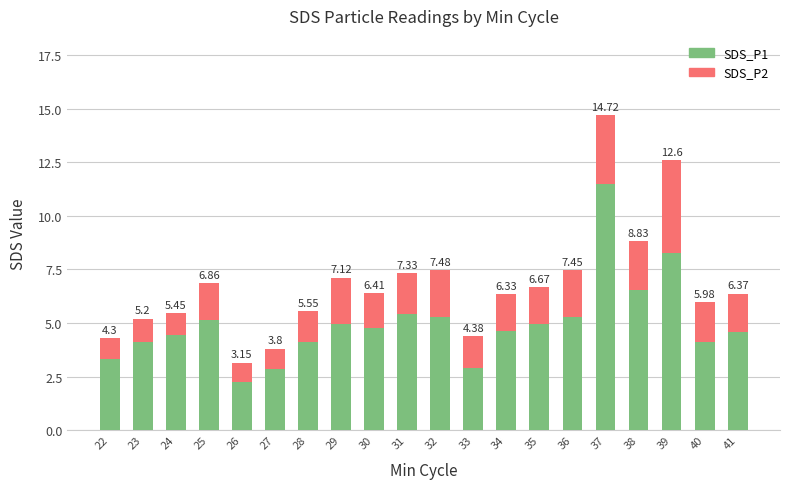

Rank the series by their maximum value, from lowest to highest.

SDS_P2, SDS_P1